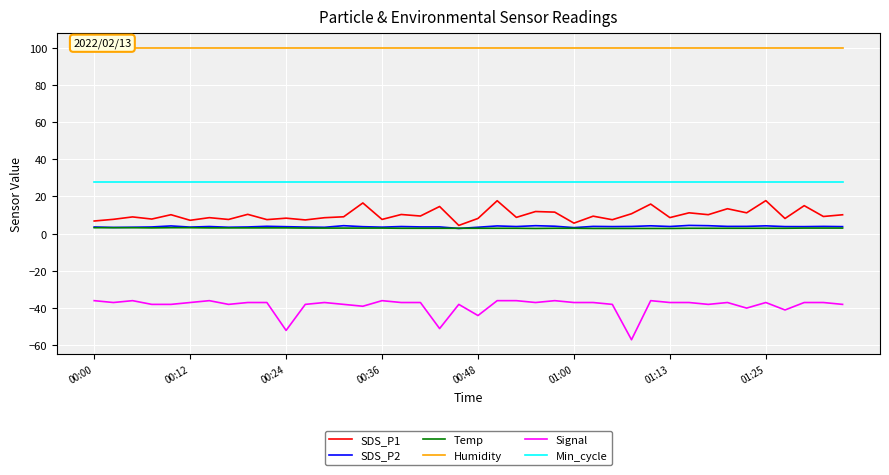

Rank the series by their maximum value, from highest to lowest.

Humidity, Min_cycle, SDS_P1, SDS_P2, Temp, Signal